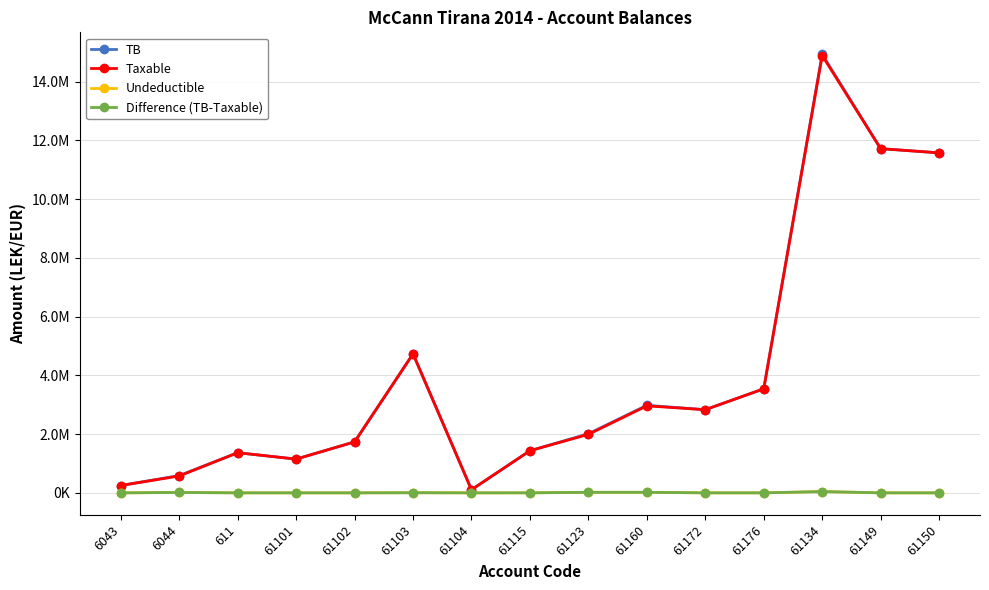

Does the chart have visible grid lines?

Yes